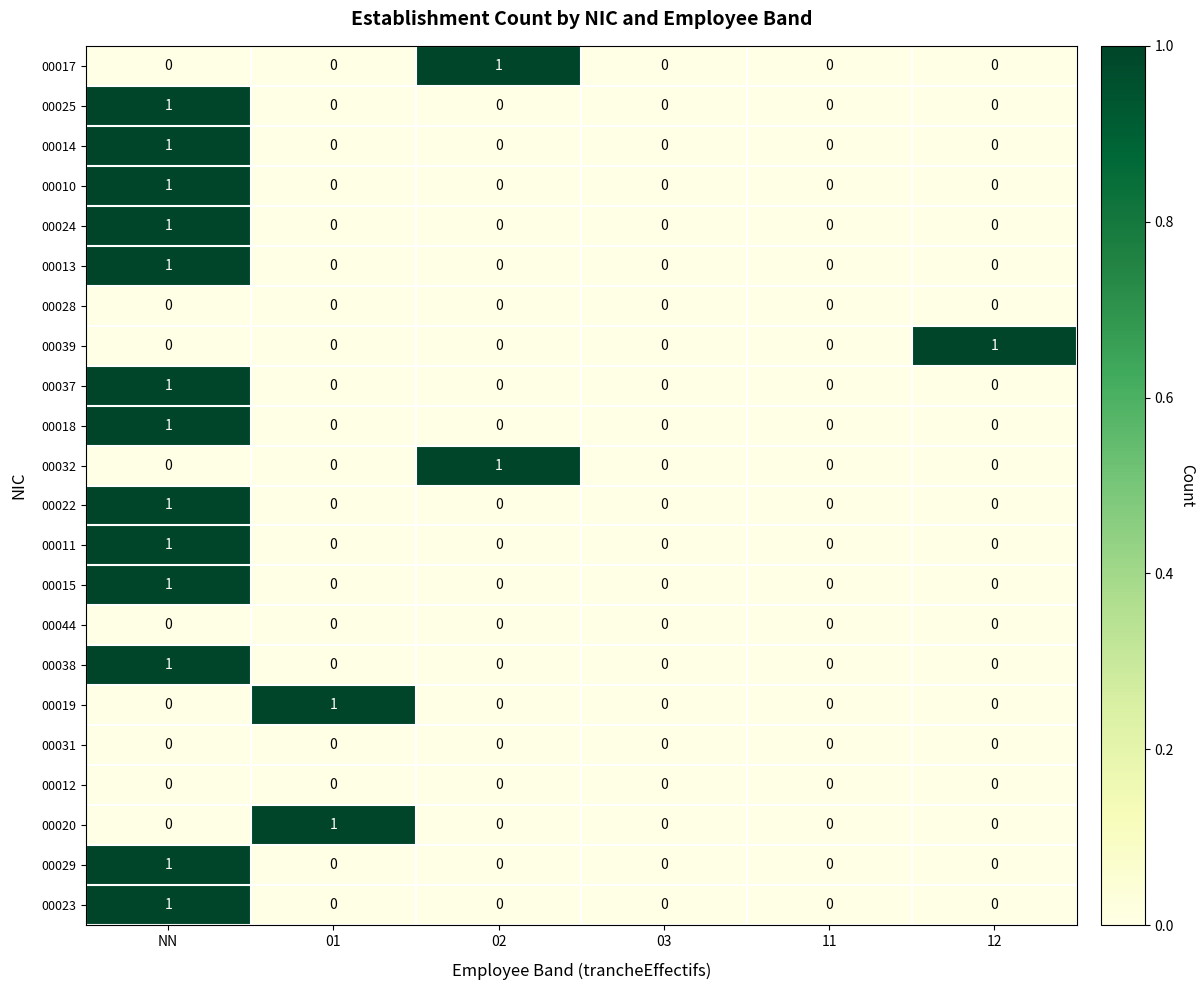

At which label does 00023 reach its peak?

NN